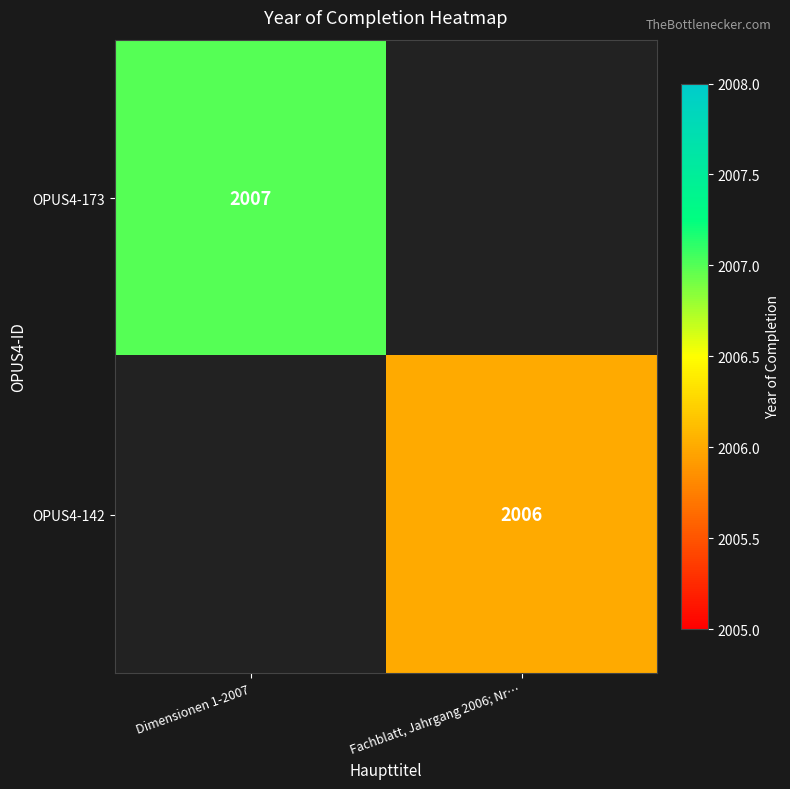

How many data points does each series have?

2